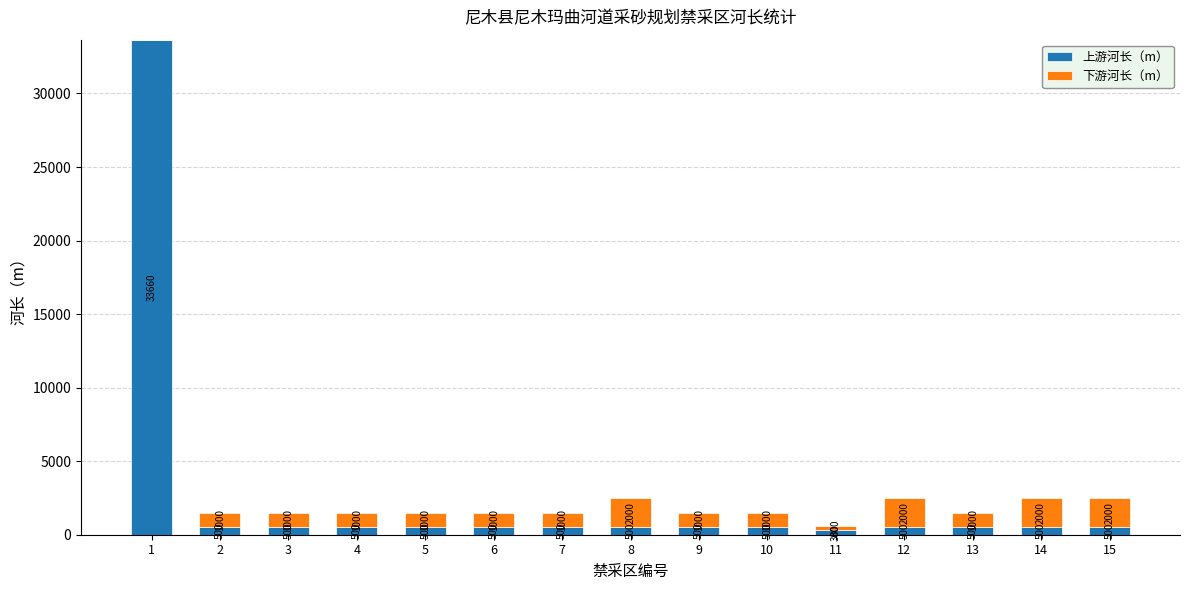

True or false: 上游河长（m） has a value of 500 at 14.

True